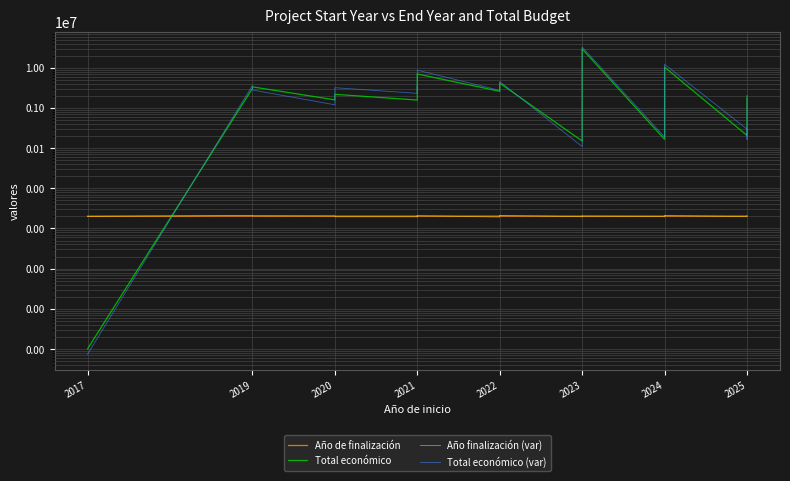

What is the maximum value shown in the chart?

33045659.2